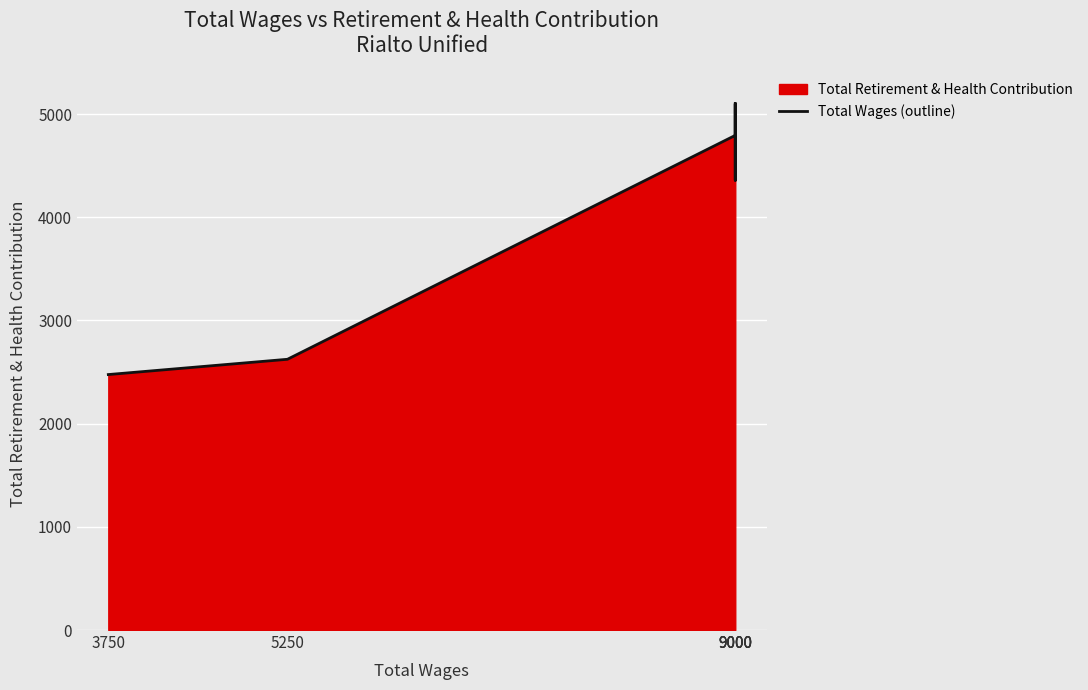

Is it true that the value at 9000 is 8121?

False